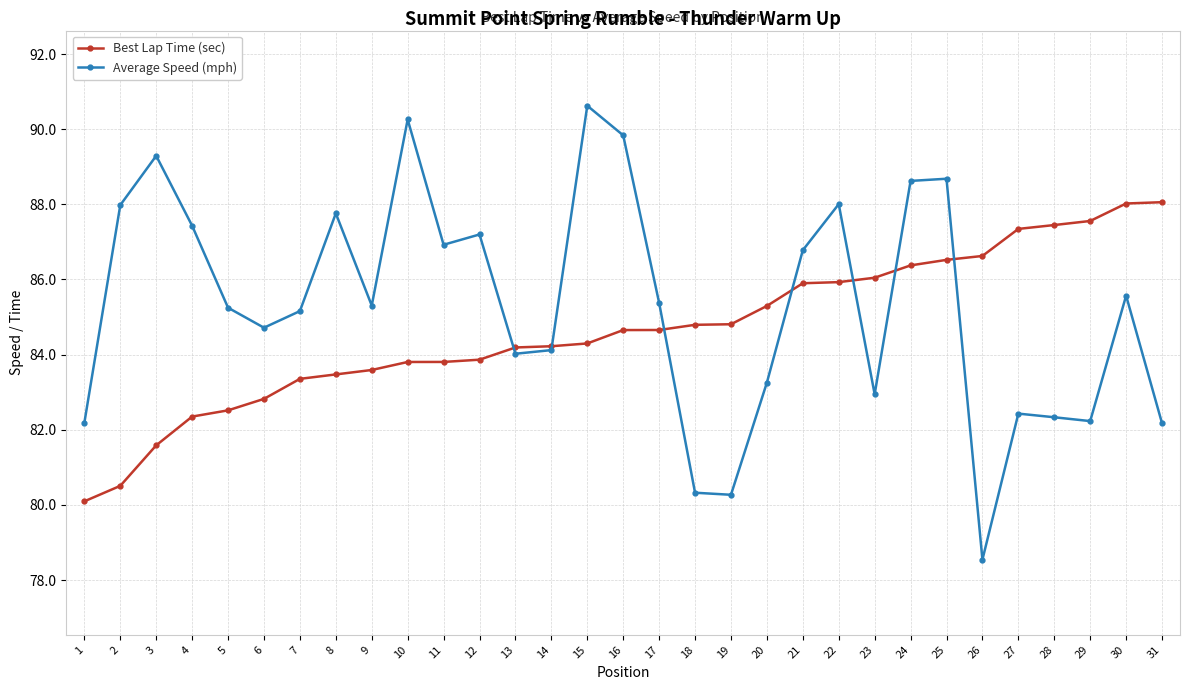

Which series has the largest total across all categories?

Average Speed (mph)